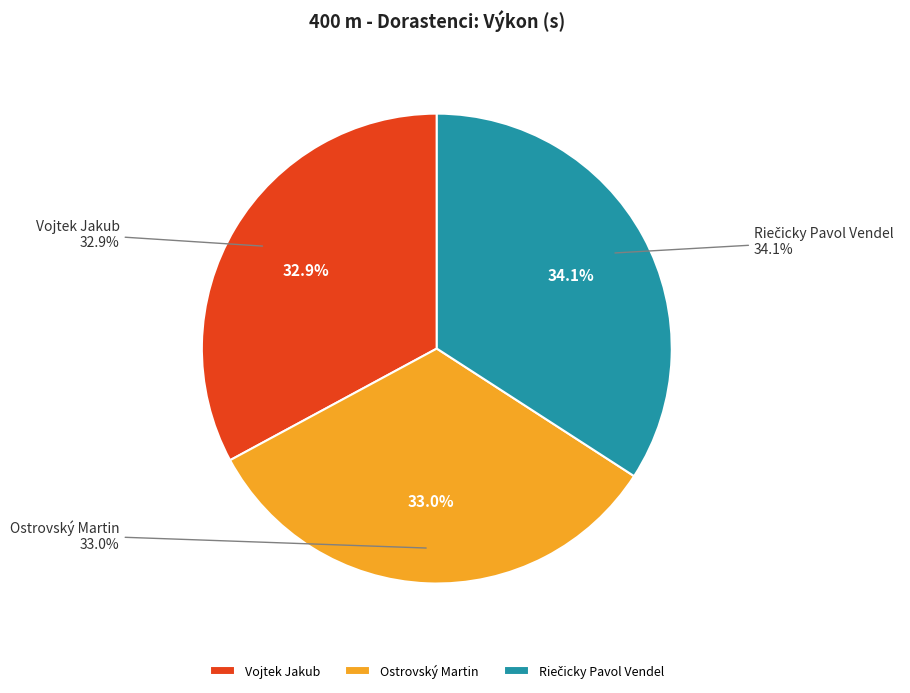

How many segments does this pie chart have?

3